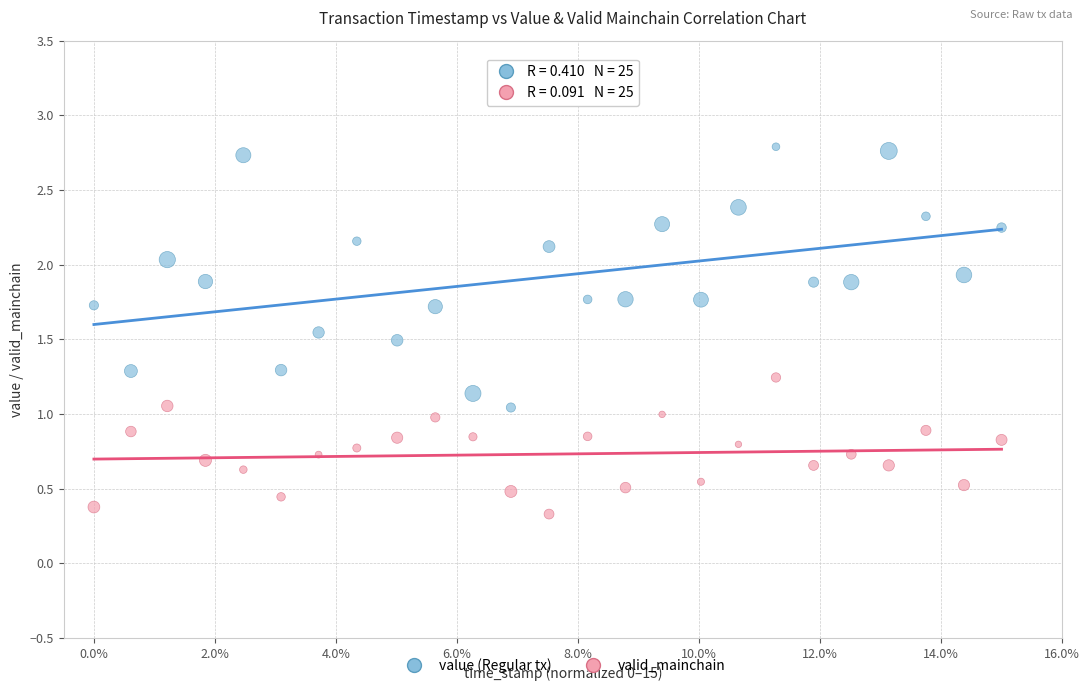

Which series has the widest spread of Y values?

value (Regular tx)